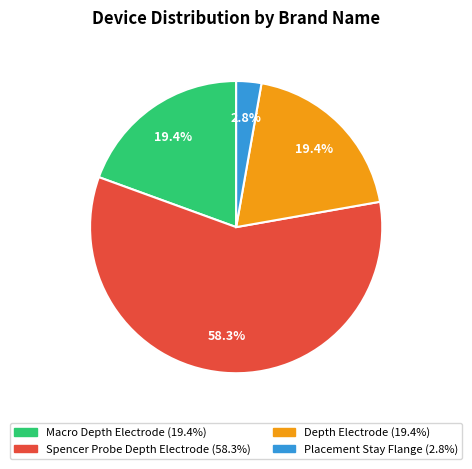

How many slices are in this pie chart?

4